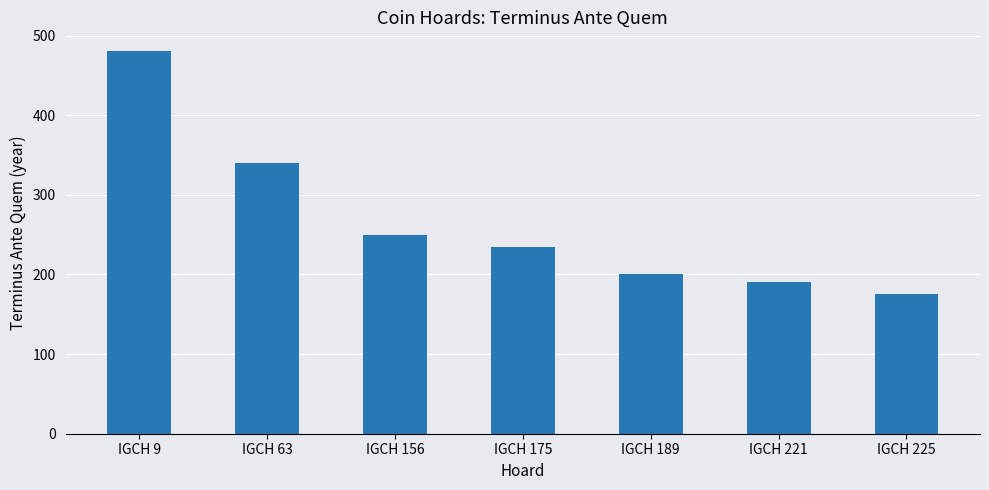

What is the sum of all values?

1870